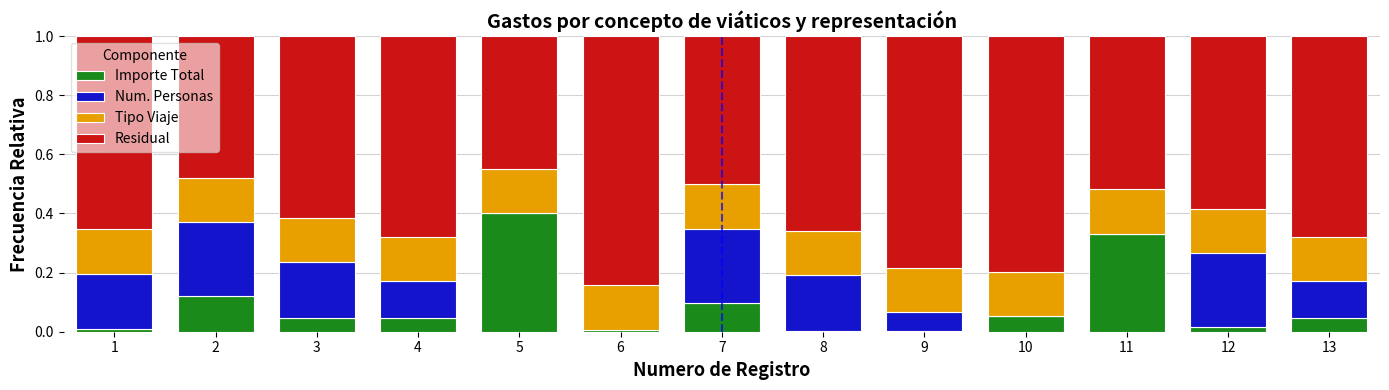

What is the total value across all series at 5?

1.0